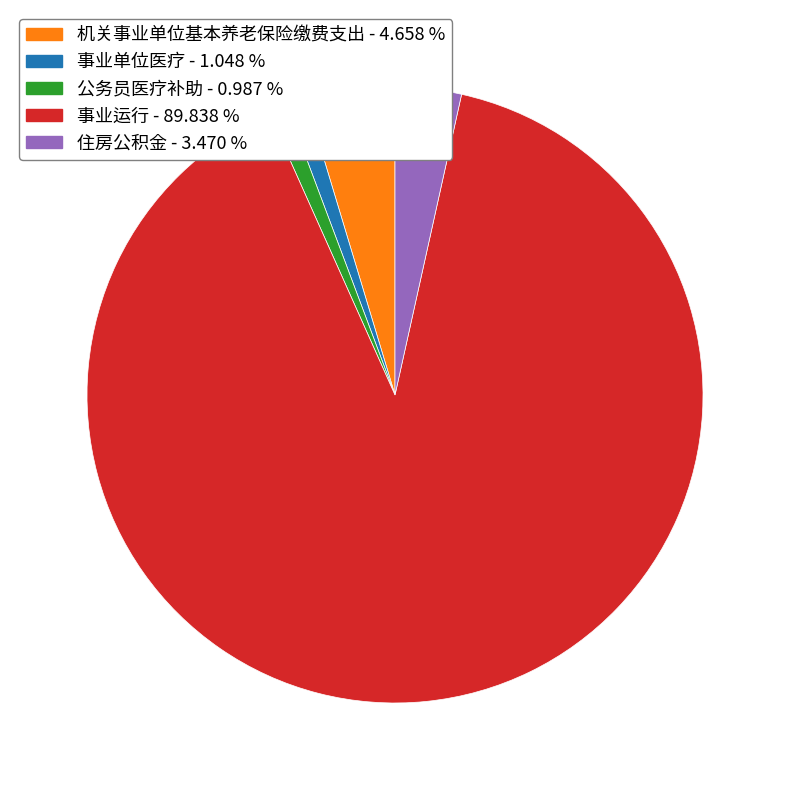

Which category has the biggest portion of the pie?

事业运行